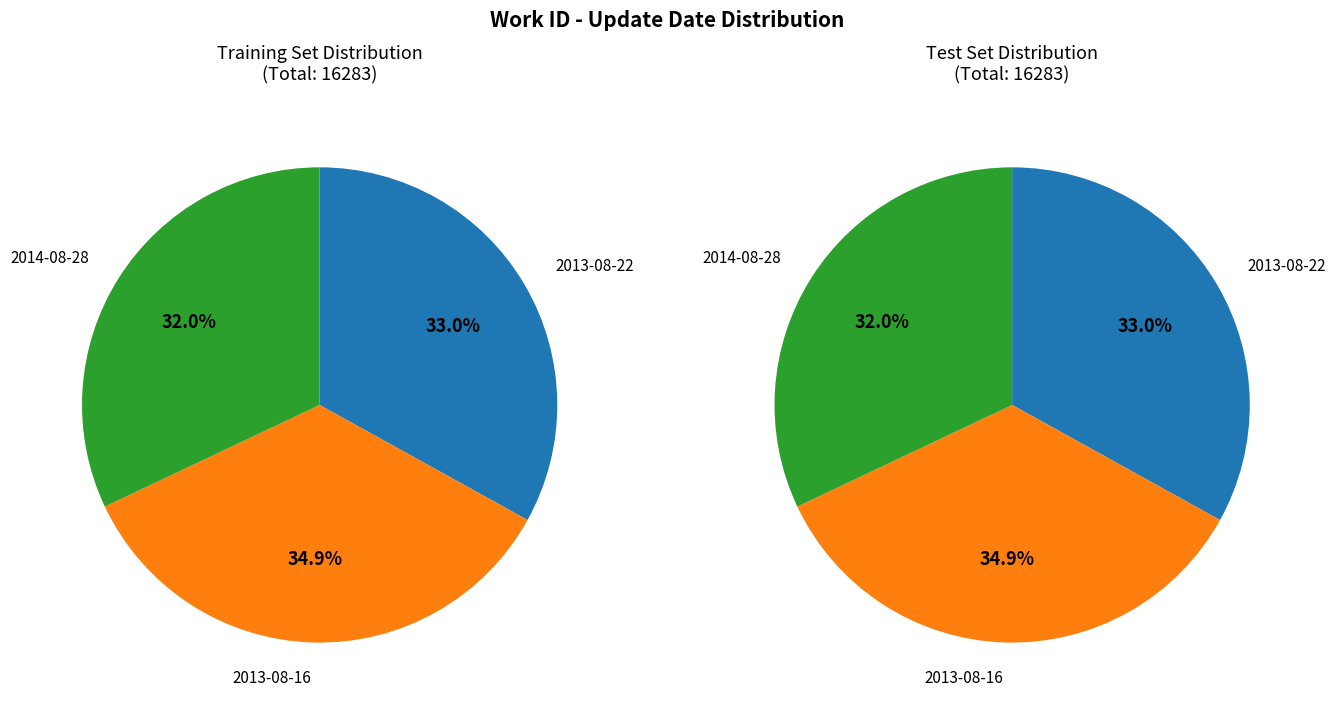

To the nearest percent, what is the difference between the 2014-08-28 and 2013-08-16 slice percentages?

3%